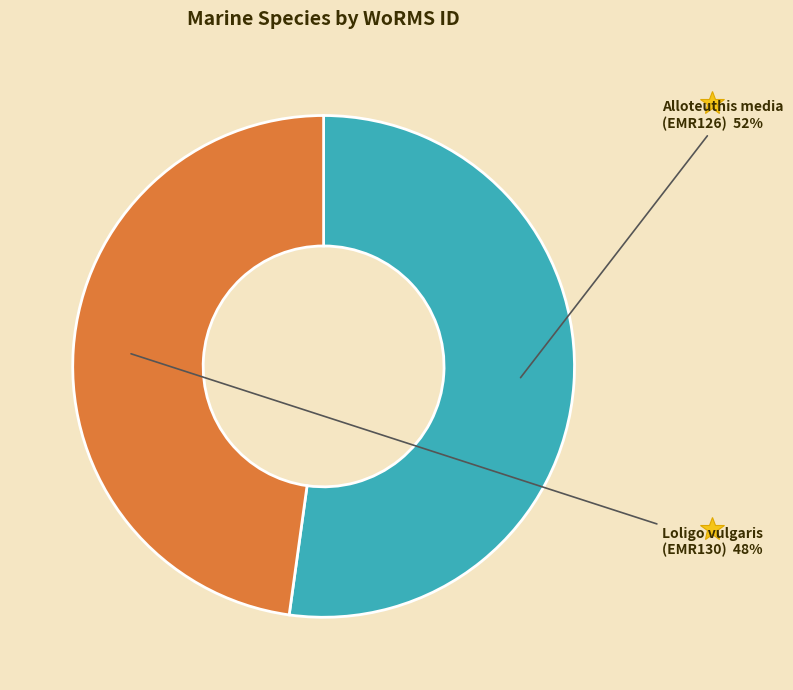

To the nearest percent, what is the difference between the Alloteuthis media and Loligo vulgaris slice percentages?

4%